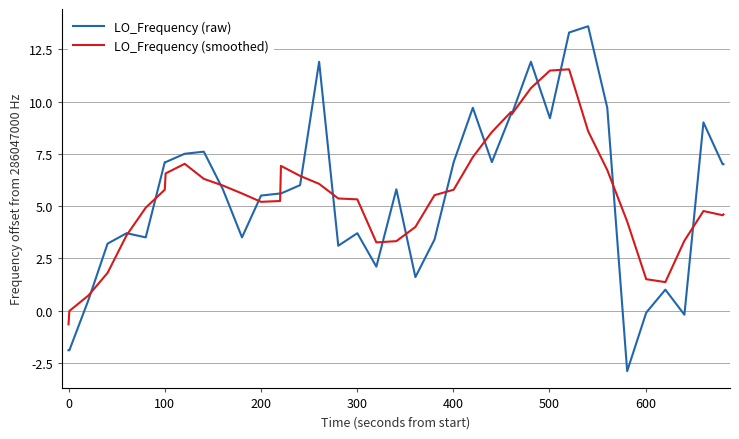

What is the minimum value shown in the chart?

-2.9